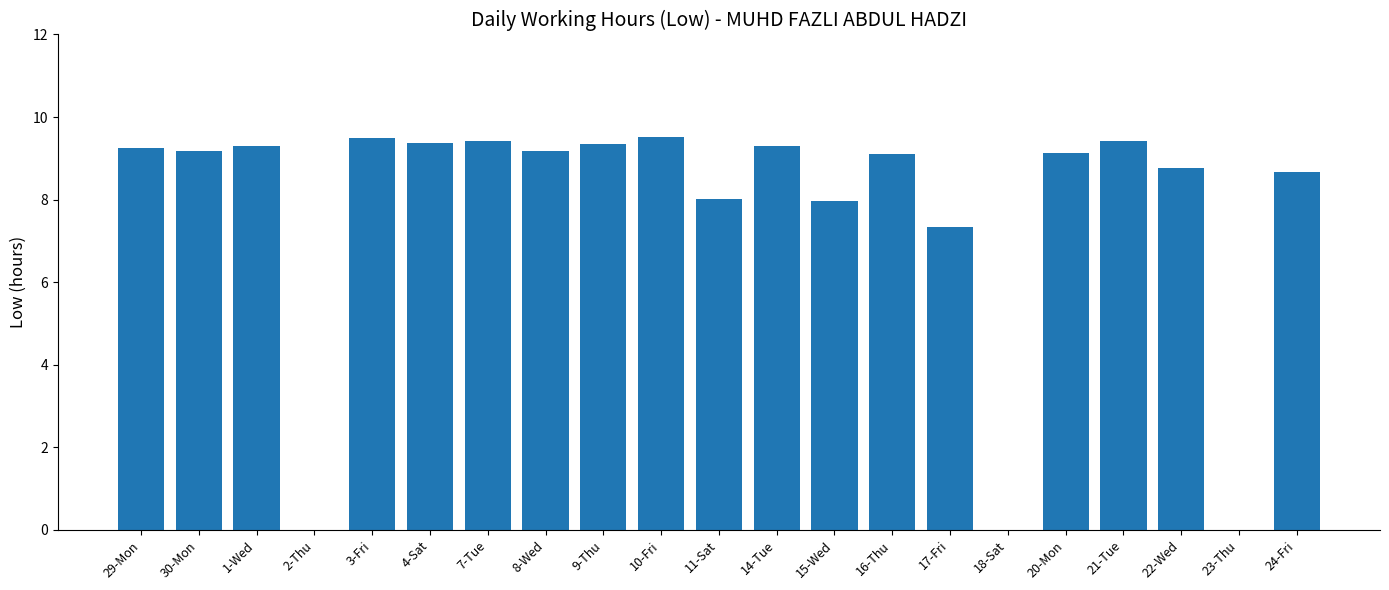

The chart shows a value of 7.3 at 17-Fri. True or false?

True